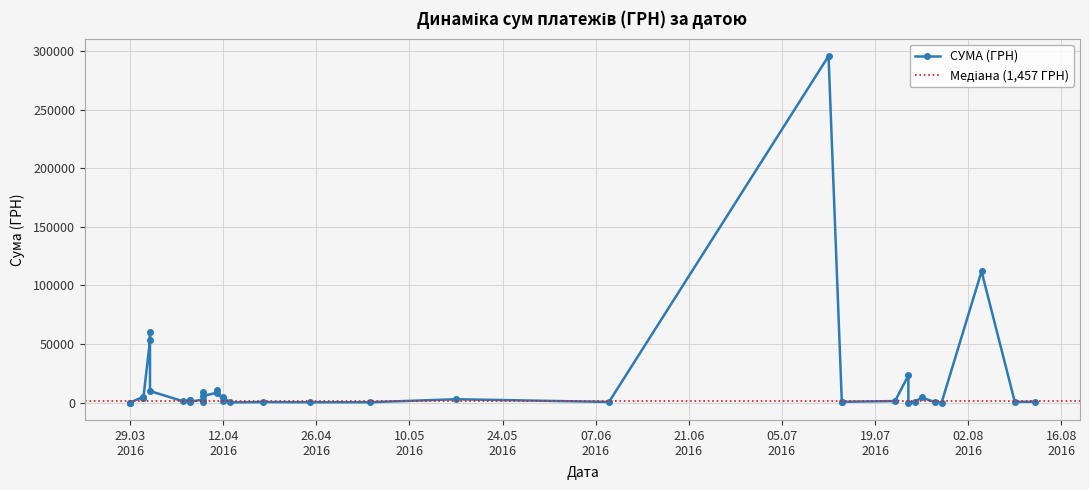

Is it true that the value at 17.05.2016 is 3772.9?

False